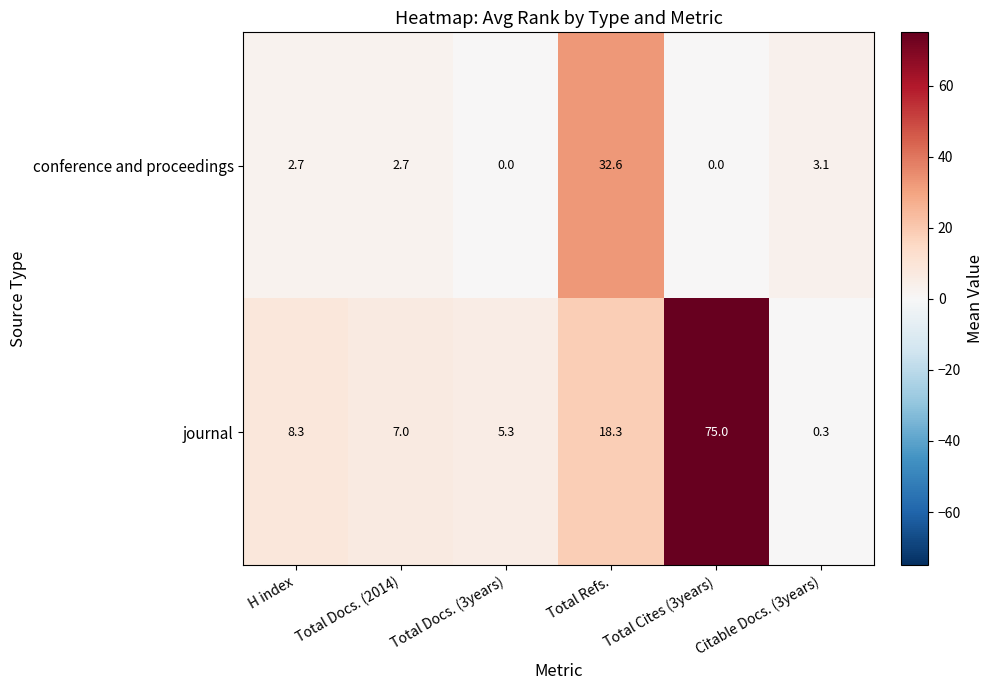

What is the sum of all conference and proceedings values?

41.1